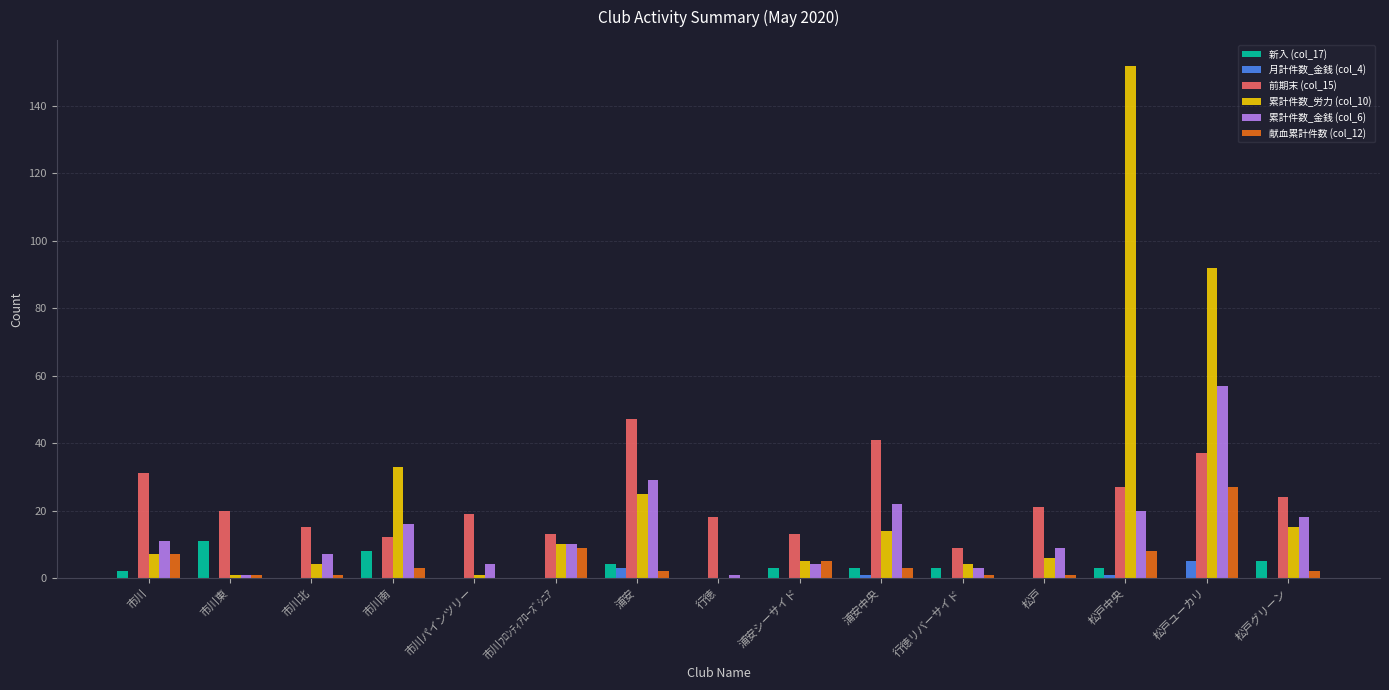

The value of 累計件数_金銭 (col_6) at 浦安中央 is 10. True or false?

False